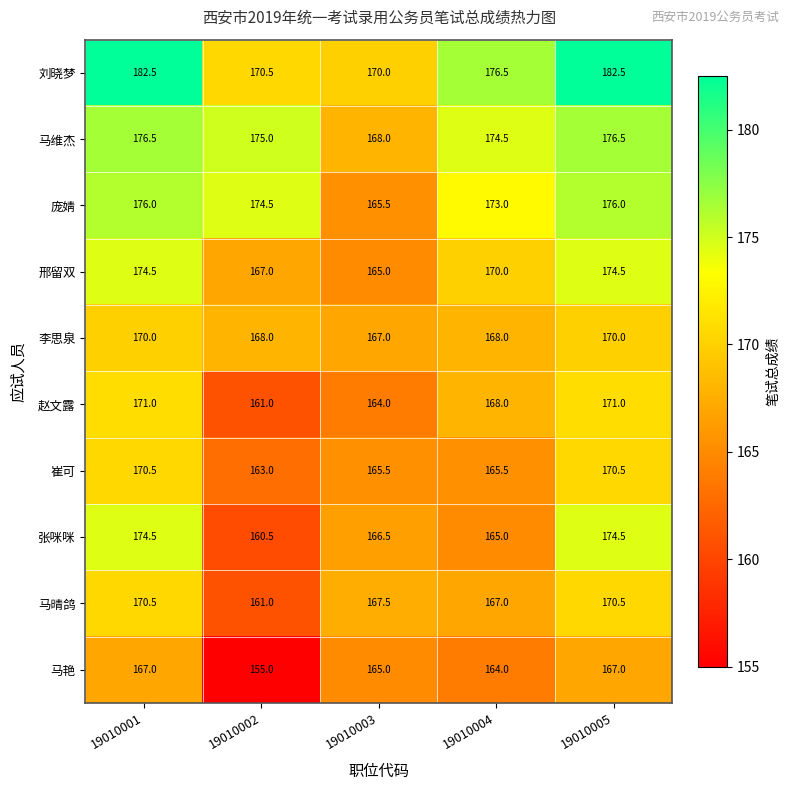

What is the difference between the second highest and minimum values in the 庞婧 series?

10.5